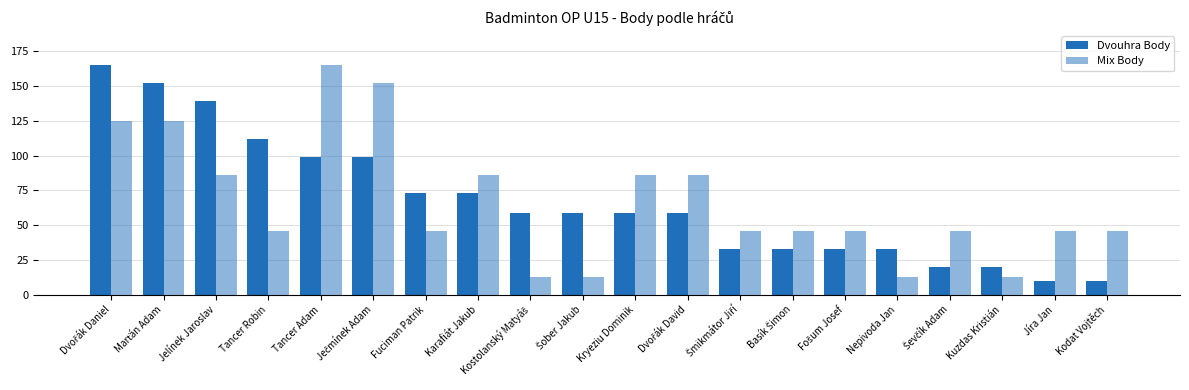

What is the label of the 9th bar from the left?

Kostolanský Matyáš